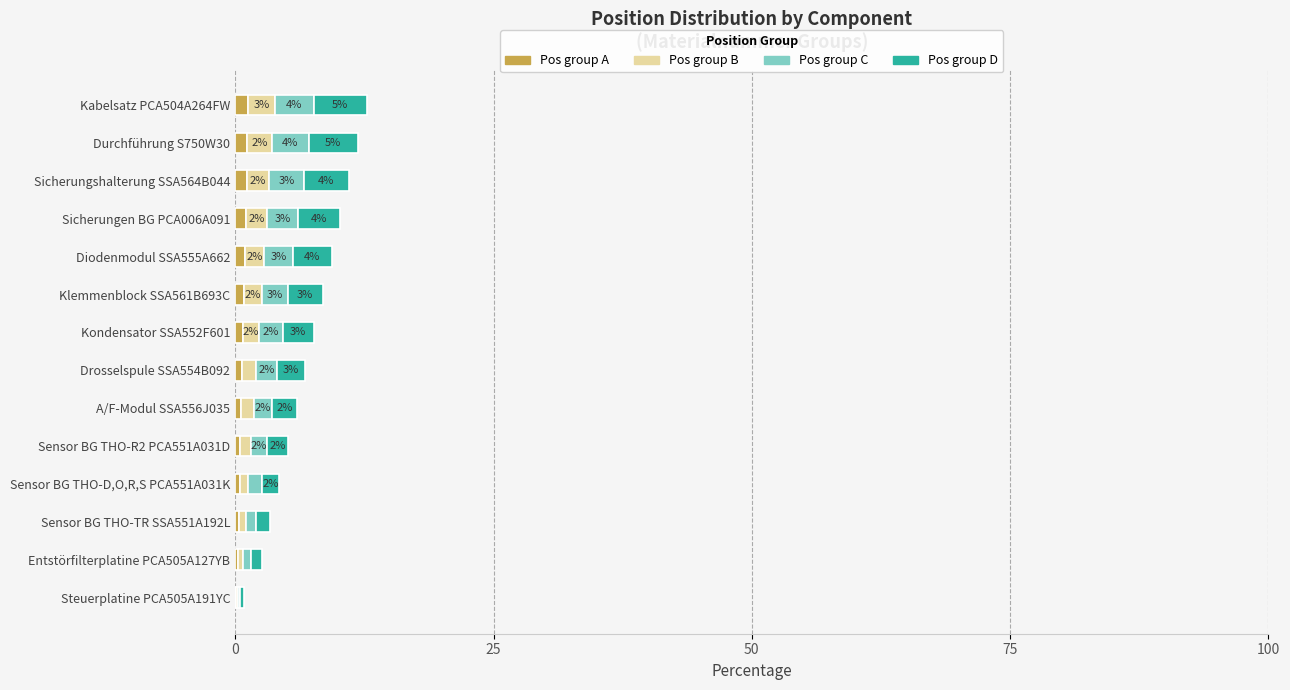

At which category is the sum across all series the highest?

Kabelsatz PCA504A264FW